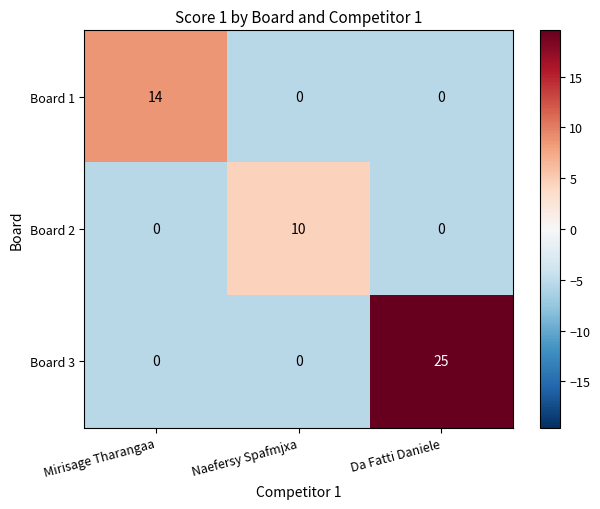

How many data points does each series have?

3